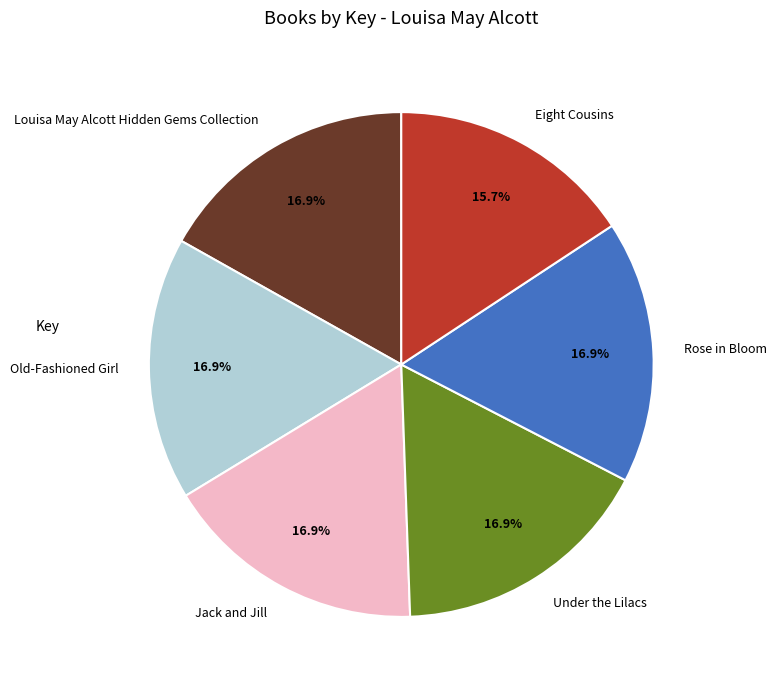

Approximately how many times larger is the value at Under the Lilacs compared to Eight Cousins?

1.1